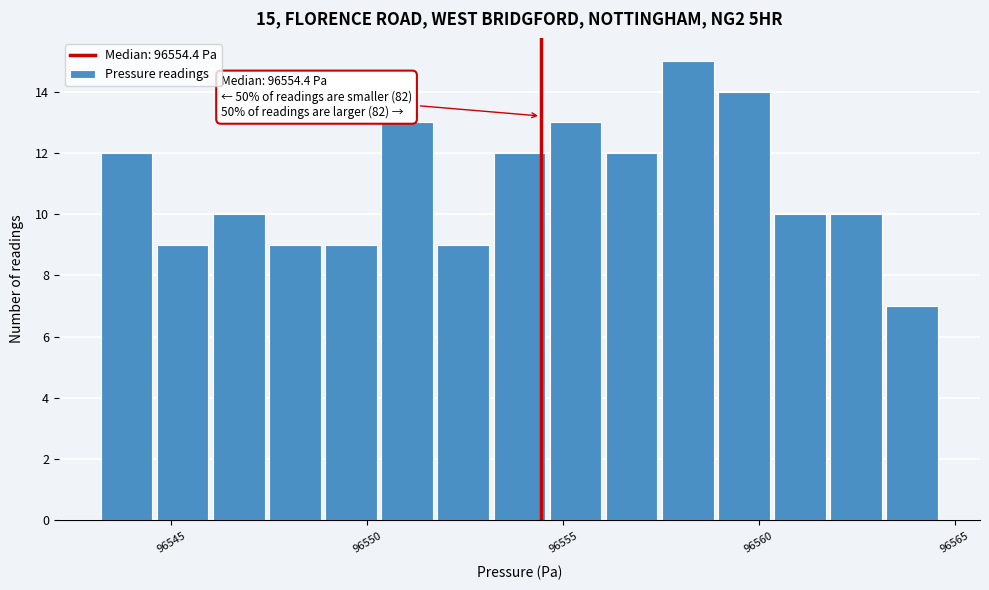

Around what value on the x-axis is the tallest bar? Give the approximate position of its centre, as read against the axis.

96558.0